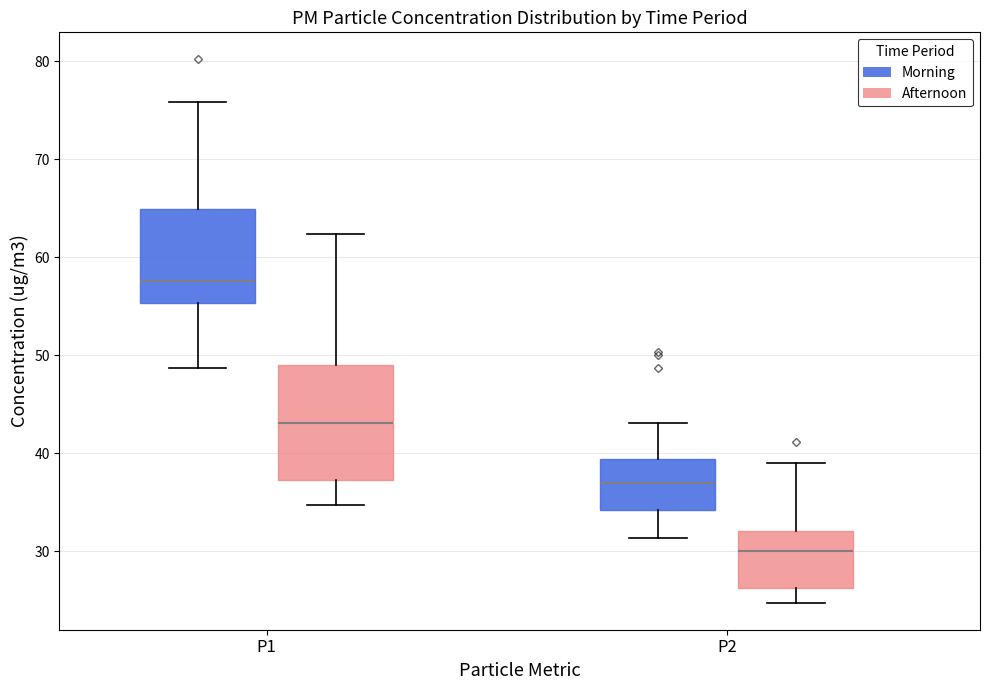

Reading left to right, transcribe this box plot: for each box, give where its median line is, the range the box spans, and where its two whiskers end, as read against the y-axis. The values are not printed on the chart, so give them approximately, as read against the axis.

P1 (Morning): median 58, box 55 to 65, whiskers 49 to 76
P1 (Afternoon): median 43, box 37 to 49, whiskers 35 to 62
P2 (Morning): median 37, box 34 to 39, whiskers 31 to 43
P2 (Afternoon): median 30, box 26 to 32, whiskers 25 to 39